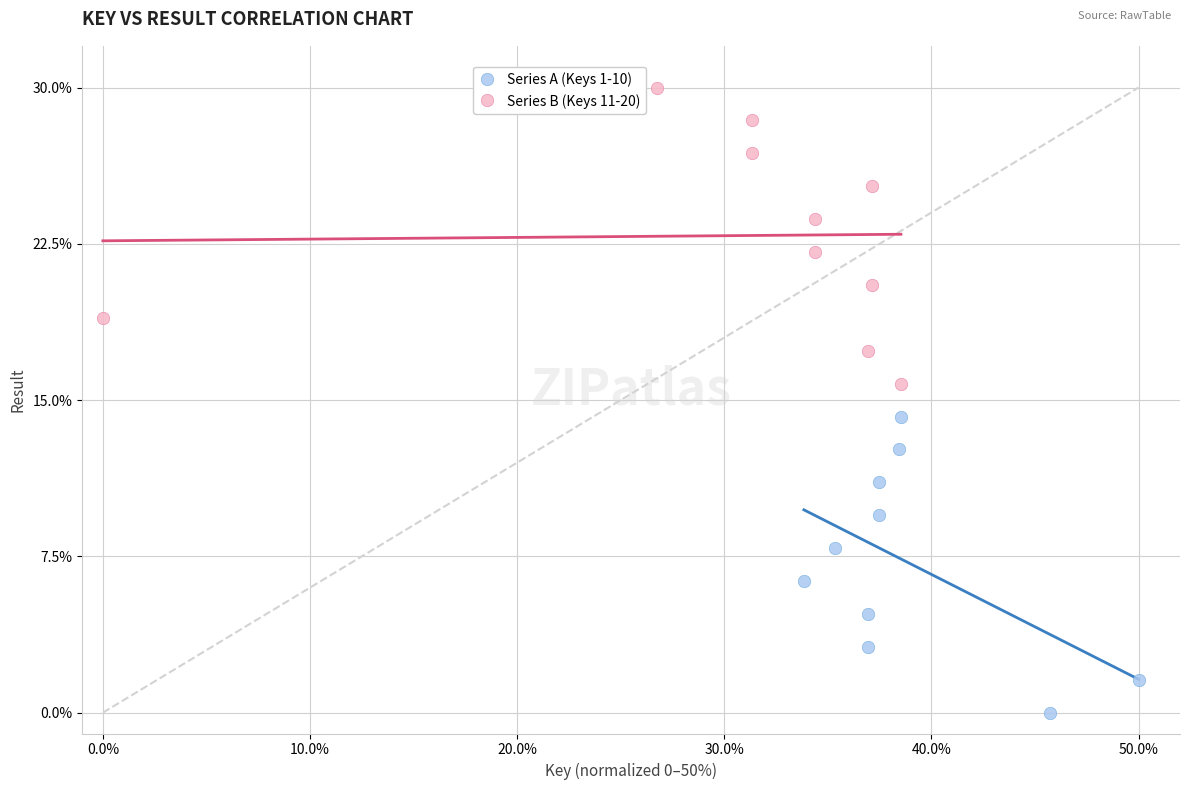

What are all the series names shown in the legend?

Series A (Keys 1-10), Series B (Keys 11-20)